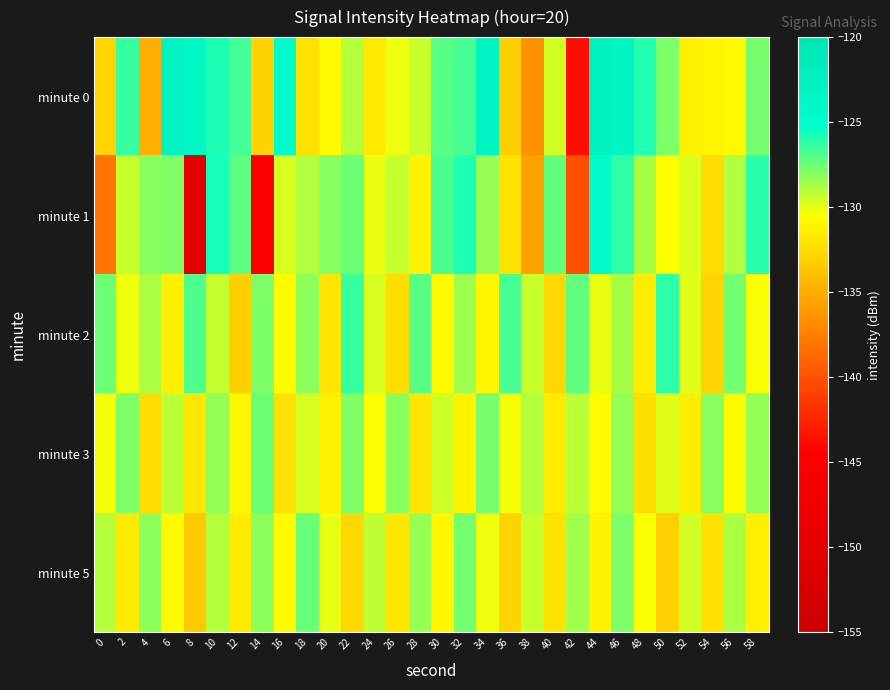

Which category has the highest value across all series?

44